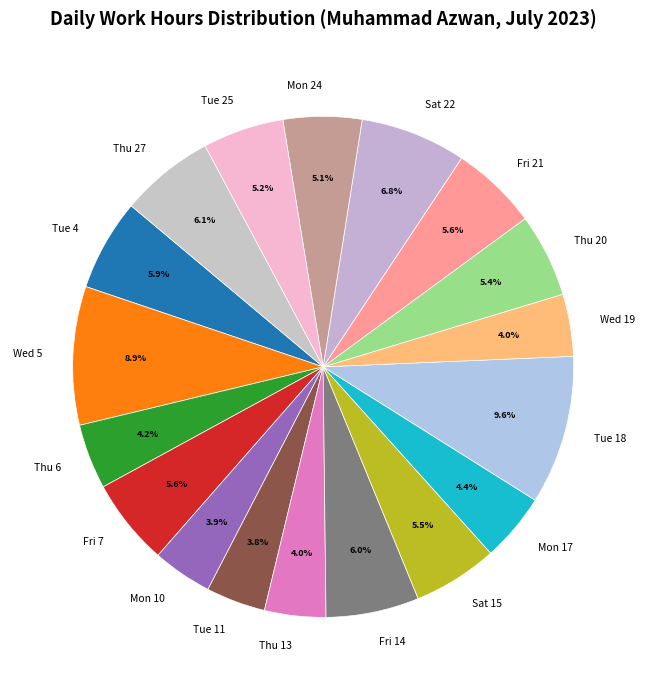

To the nearest percent, what portion does Thu 27 represent?

6%